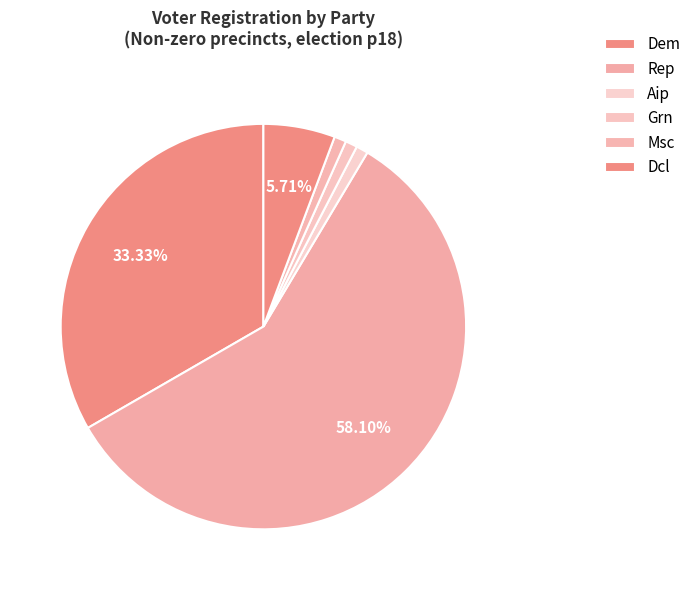

How many slices are in this pie chart?

6